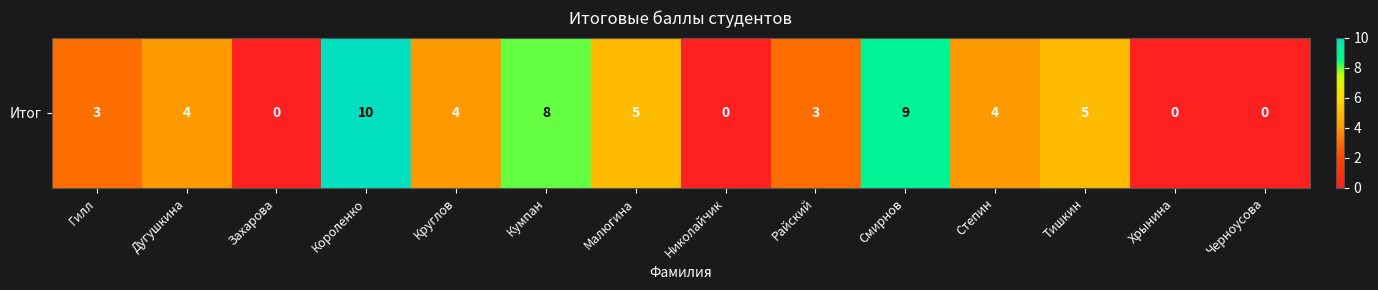

Rank the categories by value from highest to lowest.

Короленко, Смирнов, Кумпан, Малюгина, Тишкин, Дугушкина, Круглов, Степин, Гилл, Райский, Захарова, Николайчик, Хрынина, Черноусова